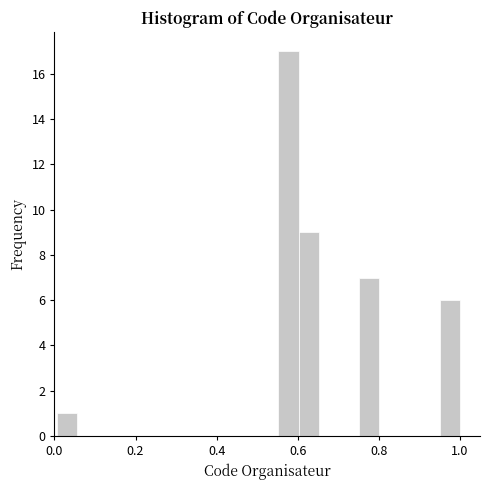

Read against the x-axis, roughly where is the centre of the tallest bar?

0.58